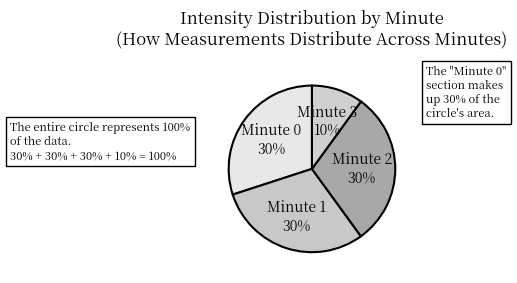

What is the smallest slice in the pie chart?

Minute 3